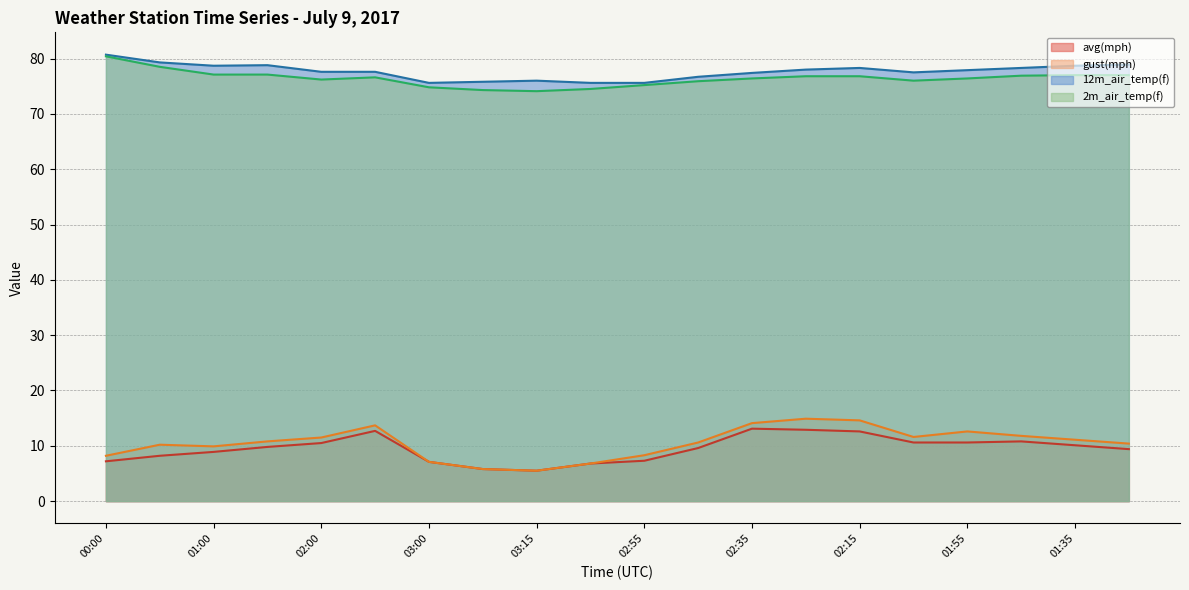

True or false: avg(mph) and gust(mph) intersect in this chart.

False